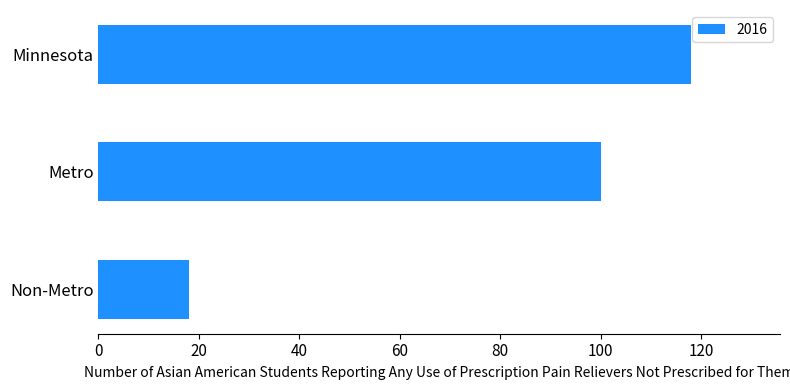

Rank the categories by value from lowest to highest.

Non-Metro, Metro, Minnesota